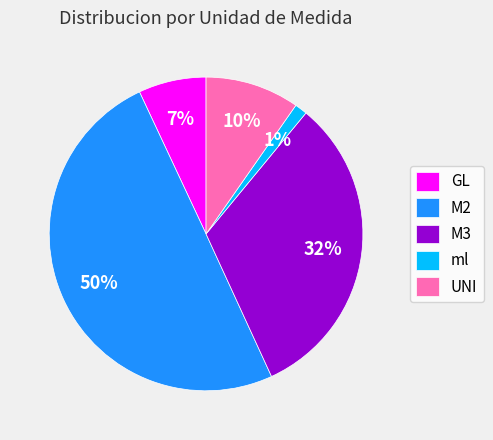

Is it true that GL is 7% of the pie?

True